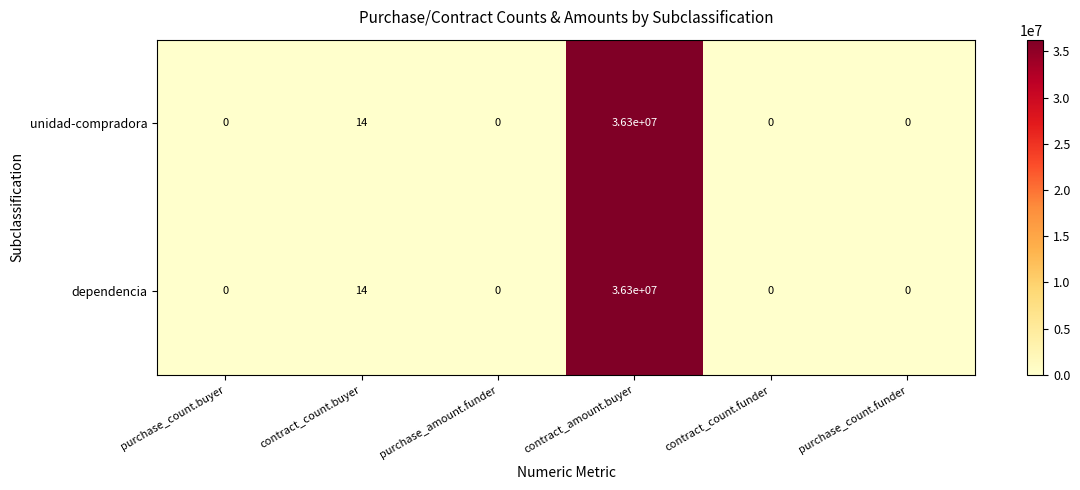

Reading right to left, extract all data points from this chart.

unidad-compradora: 0	0	36300000	0	14	0
dependencia: 0	0	36300000	0	14	0